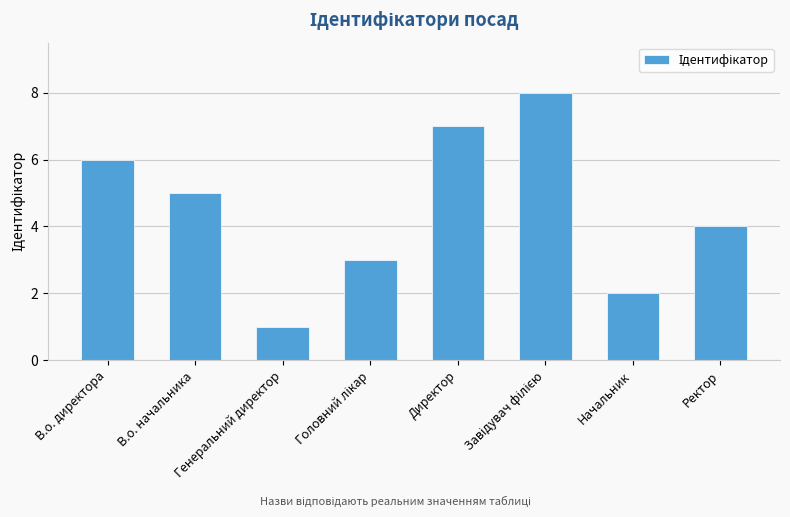

What is the maximum value shown in the chart?

8